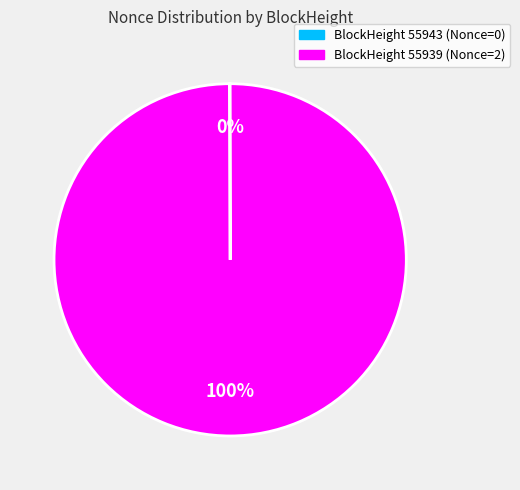

Does any single category account for the majority?

Yes